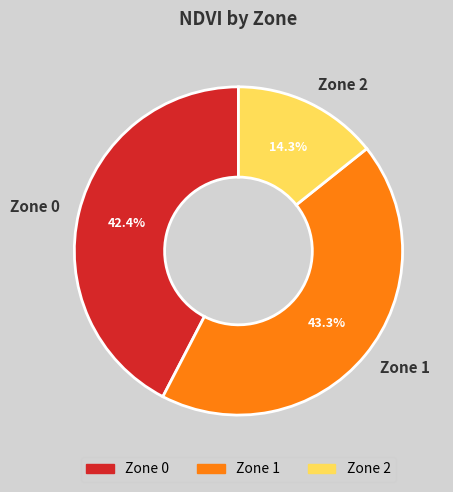

Which has a higher value, Zone 2 or Zone 0?

Zone 0